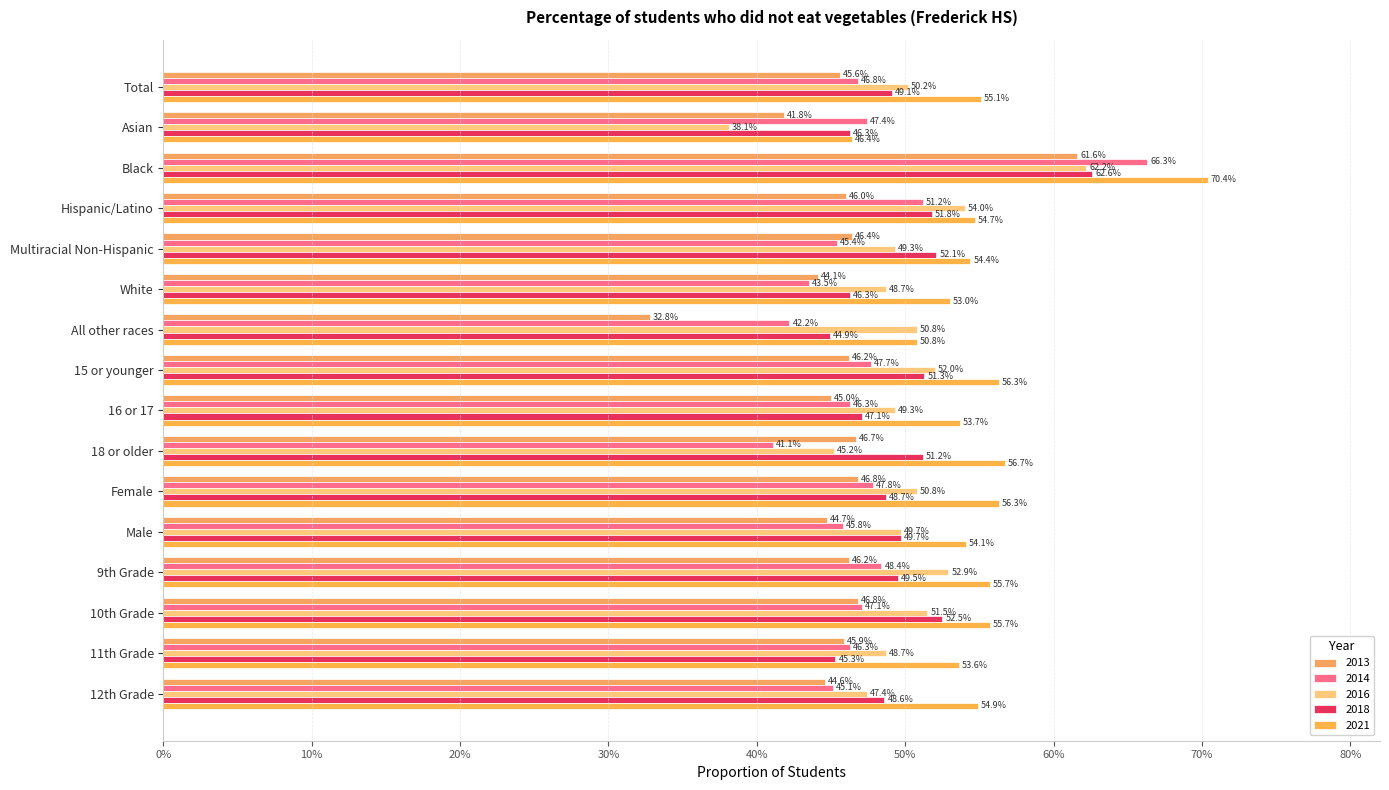

Is it true that 2014 equals 0.5 at Total?

True